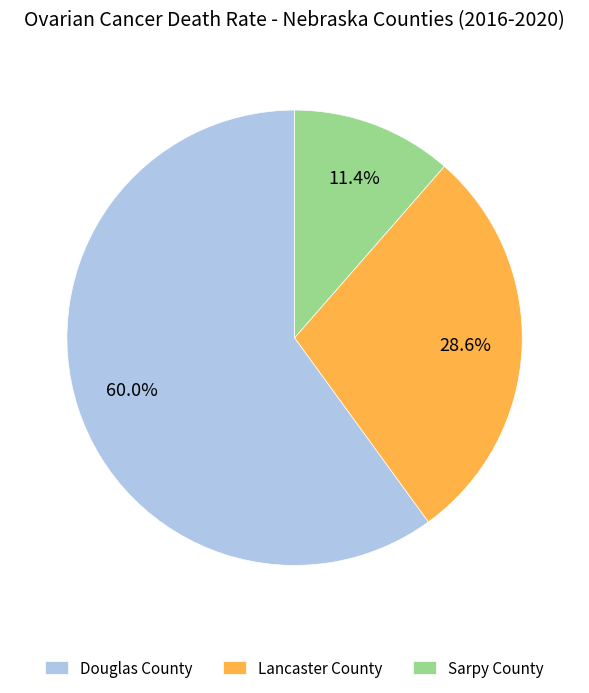

What is the smallest slice in the pie chart?

Sarpy County